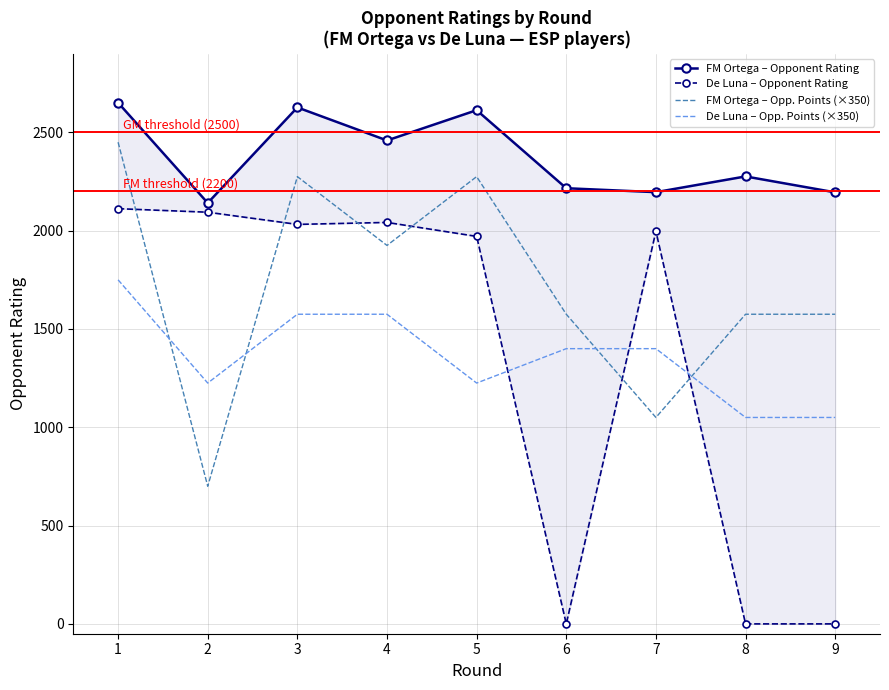

Does the chart have visible grid lines?

Yes